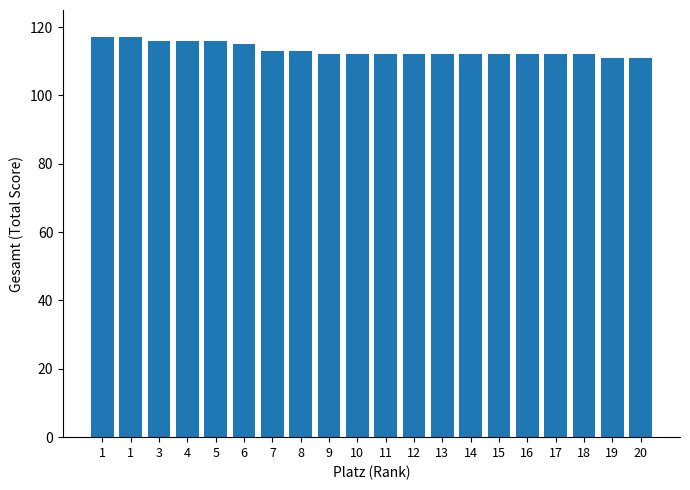

Are the bars horizontal?

No